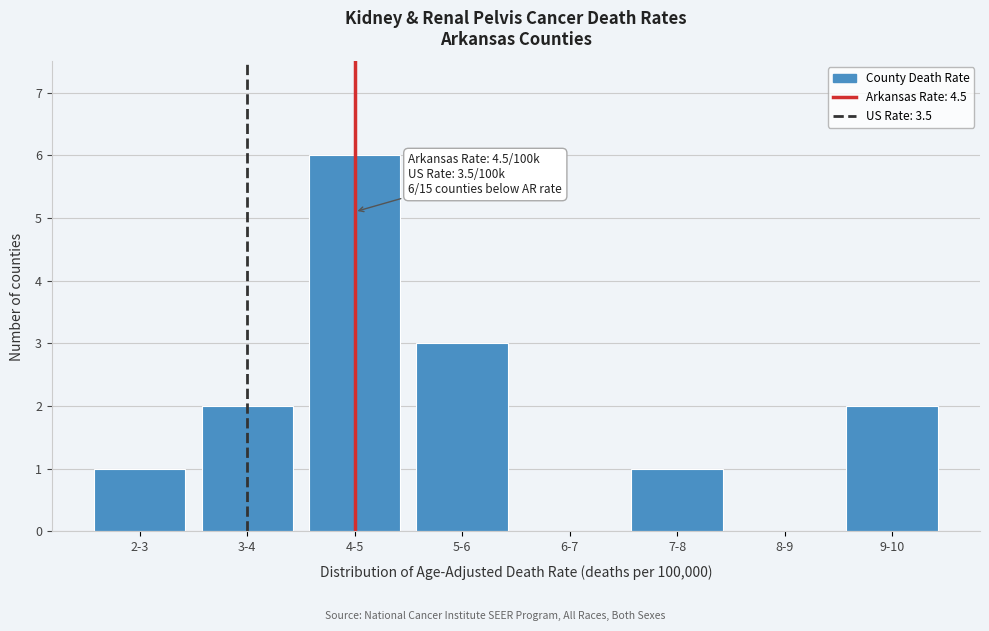

Reading left to right, transcribe all the data shown in this chart.

2-3=1	3-4=2	4-5=6	5-6=3	6-7=0	7-8=1	8-9=0	9-10=2